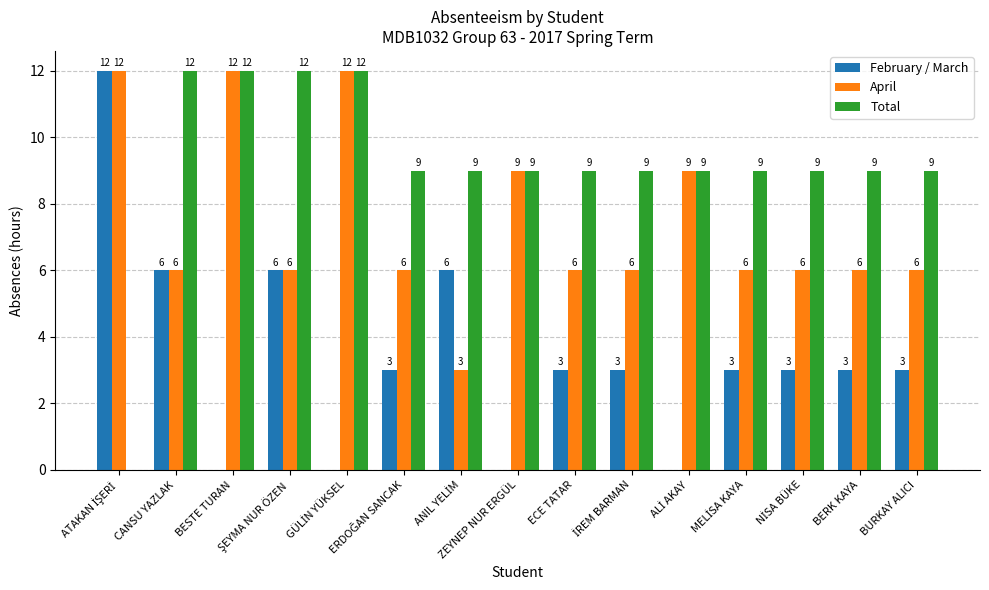

How many April values are between 6 and 9?

11